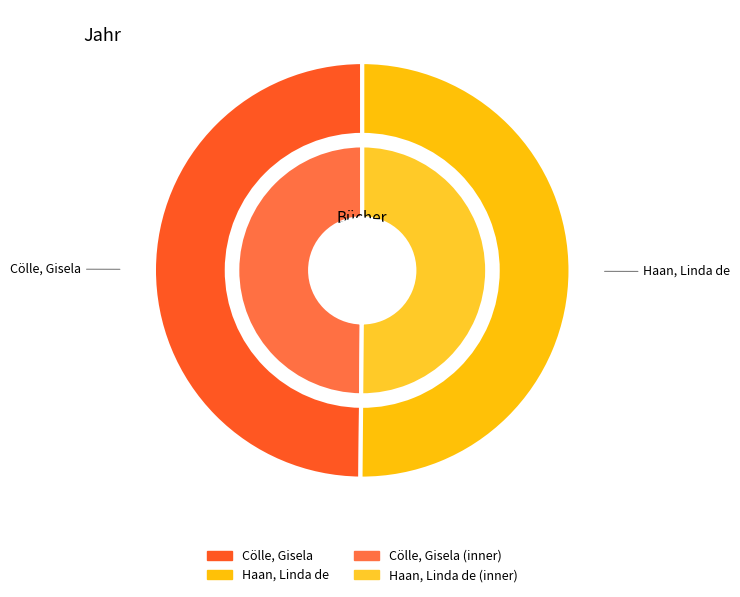

To the nearest percent, what portion does Haan, Linda de represent?

50%